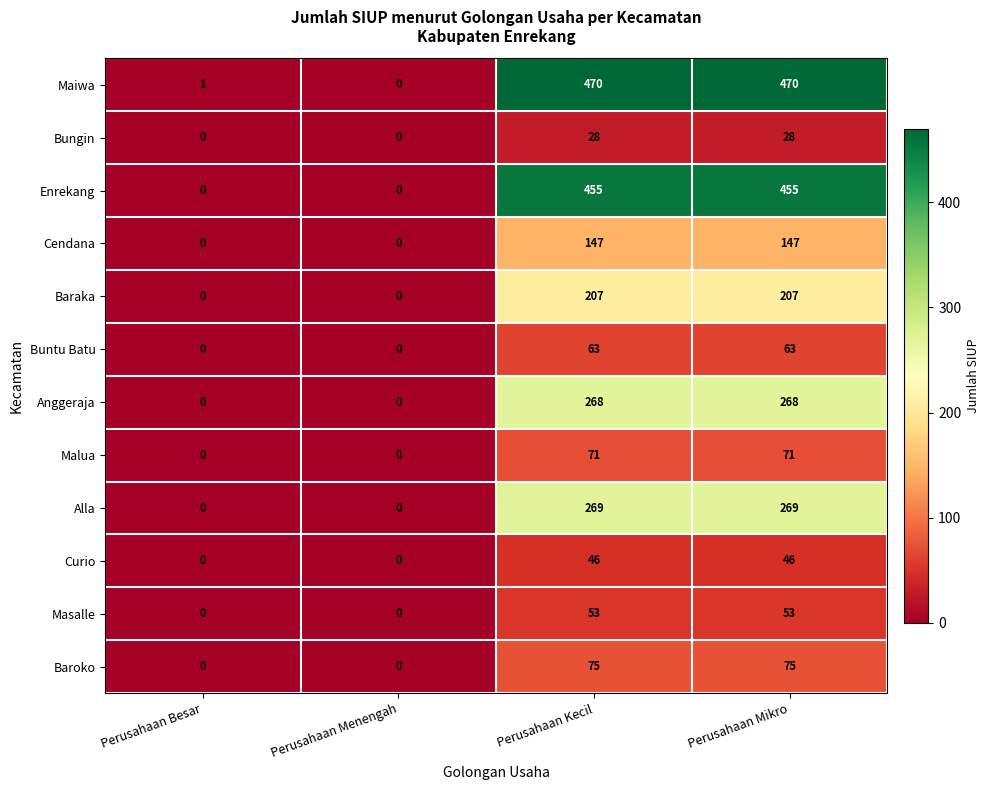

How many series are shown in this chart?

12